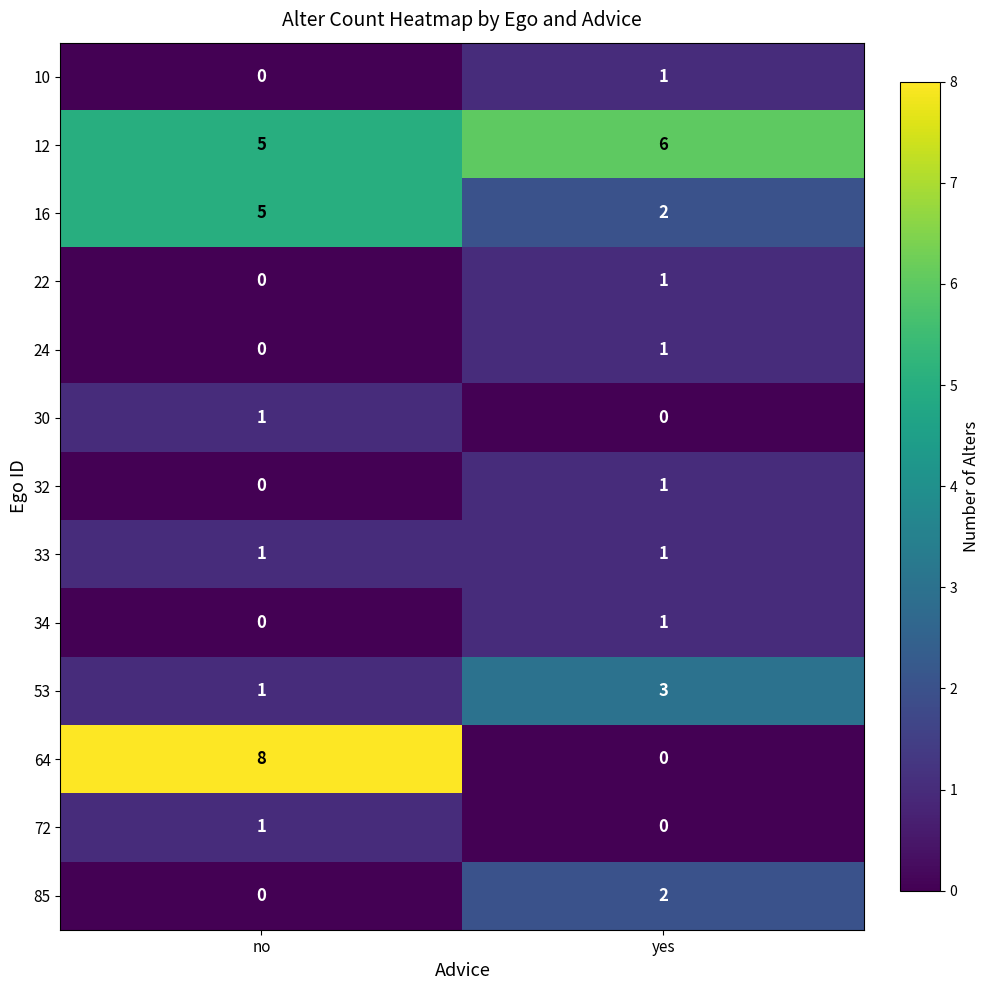

List the labels in order of 72 value, largest first.

no, yes